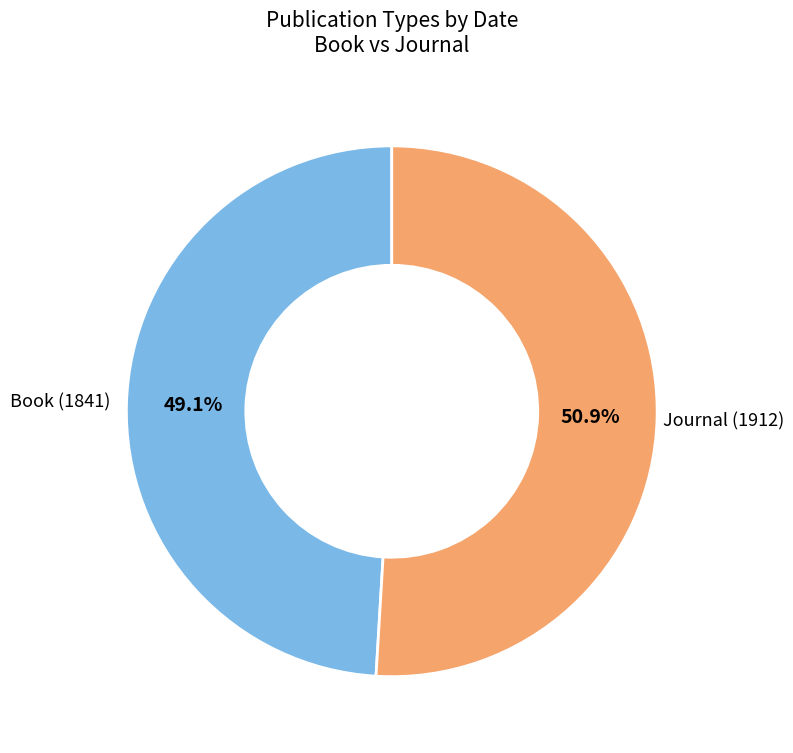

Between Book (1841) and Journal (1912), which is larger?

Journal (1912)